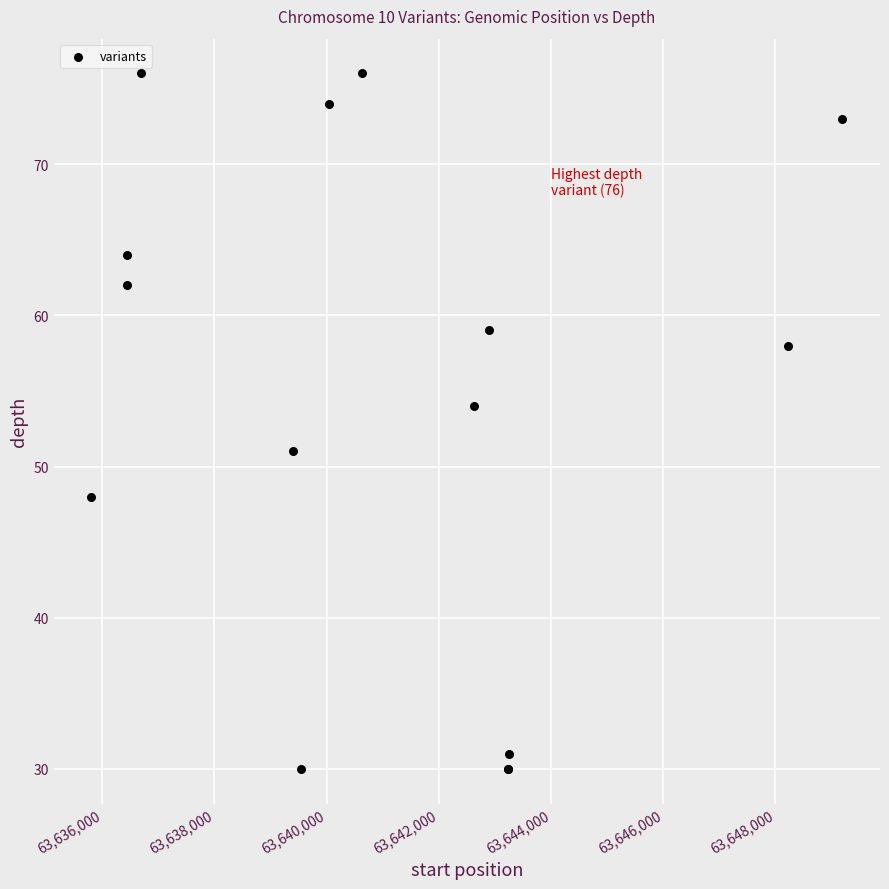

What Y value in the scatter plot is closest to 53?

54